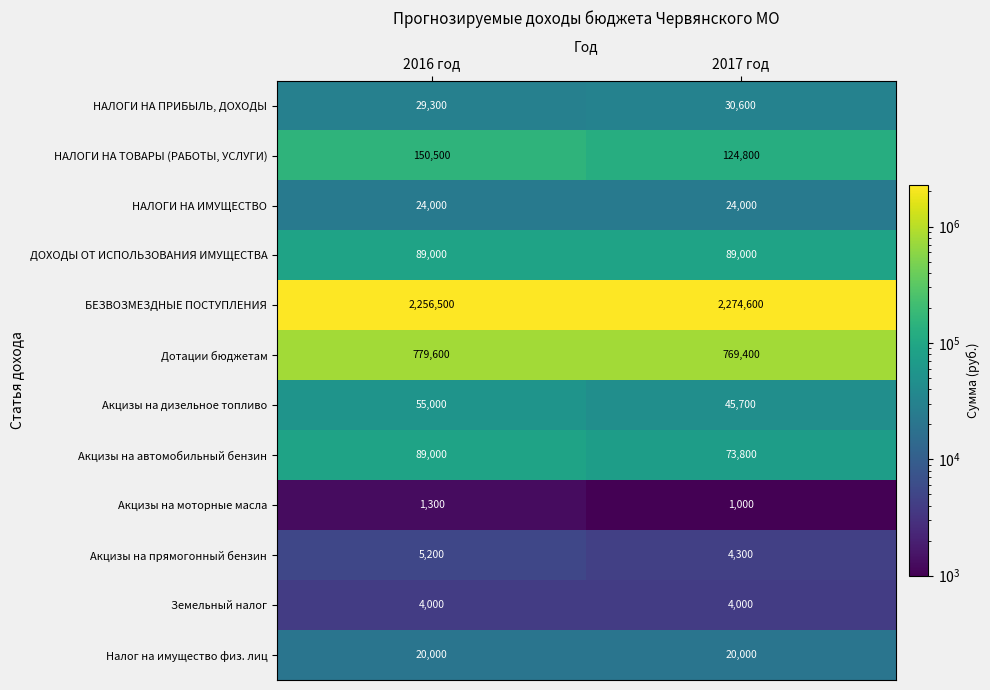

At which category is the sum across all series the highest?

2016 год